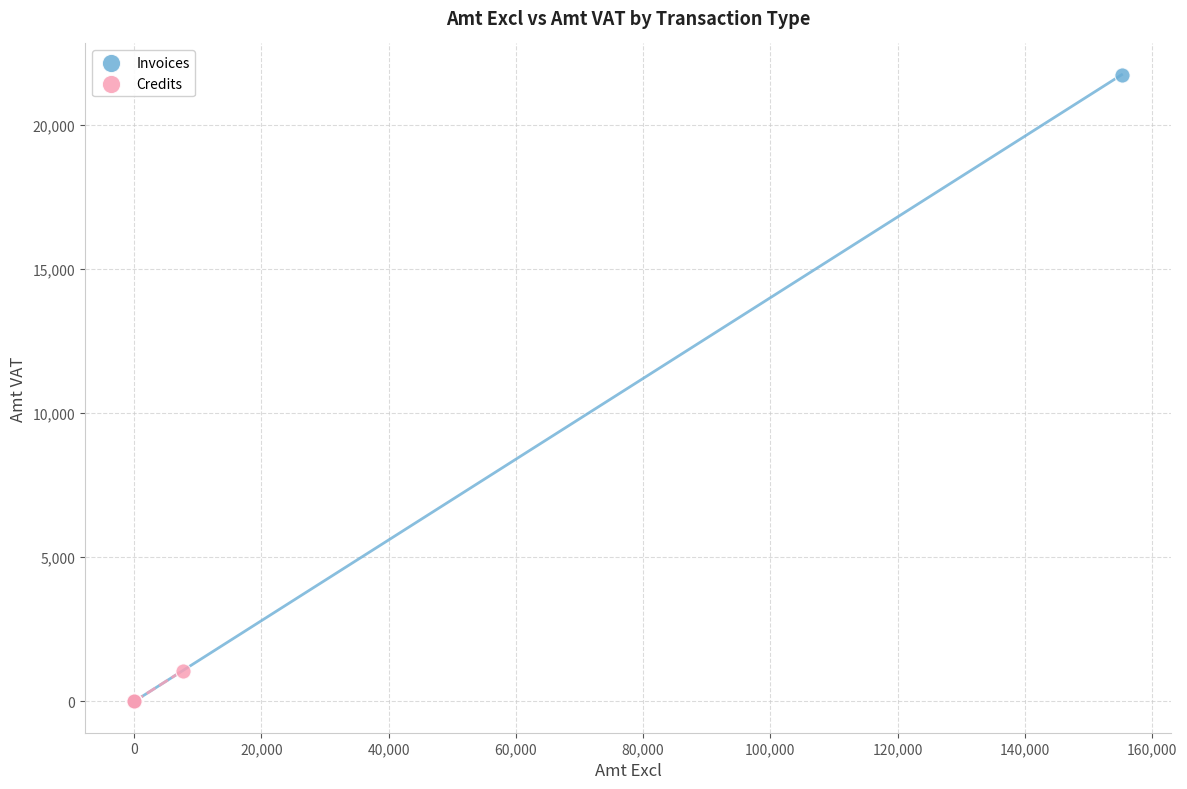

Which series contains the highest Y value?

Invoices